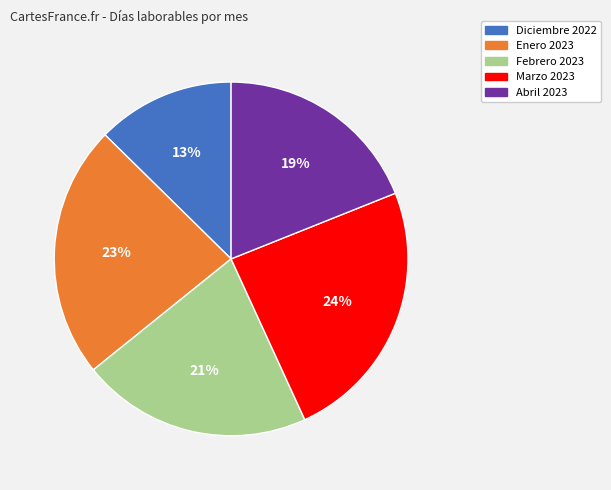

Approximately how many times larger is the value at Abril 2023 compared to Marzo 2023?

0.8